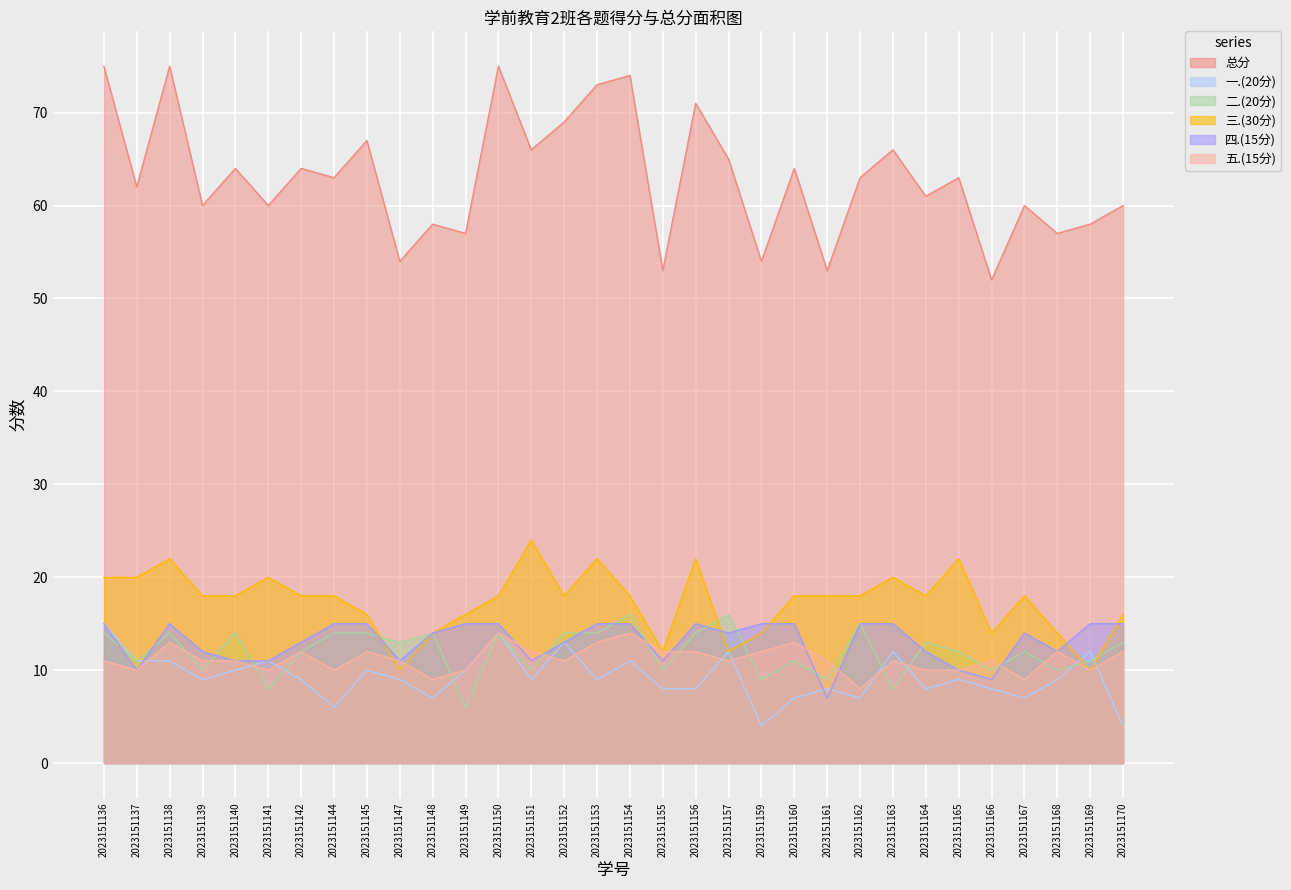

Reading left to right, what are all the values shown in this chart?

总分: 75	62	75	60	64	60	64	63	67	54	58	57	75	66	69	73	74	53	71	65	54	64	53	63	66	61	63	52	60	57	58	60
一.(20分): 15	11	11	9	10	11	9	6	10	9	7	10	14	9	13	9	11	8	8	12	4	7	8	7	12	8	9	8	7	9	12	4
二.(20分): 14	11	14	10	14	8	12	14	14	13	14	6	14	10	14	14	16	10	14	16	9	11	9	15	8	13	12	10	12	10	11	13
三.(30分): 20	20	22	18	18	20	18	18	16	10	14	16	18	24	18	22	18	12	22	12	14	18	18	18	20	18	22	14	18	14	10	16
四.(15分): 15	10	15	12	11	11	13	15	15	11	14	15	15	11	13	15	15	11	15	14	15	15	7	15	15	12	10	9	14	12	15	15
五.(15分): 11	10	13	11	11	10	12	10	12	11	9	10	14	12	11	13	14	12	12	11	12	13	11	8	11	10	10	11	9	12	10	12